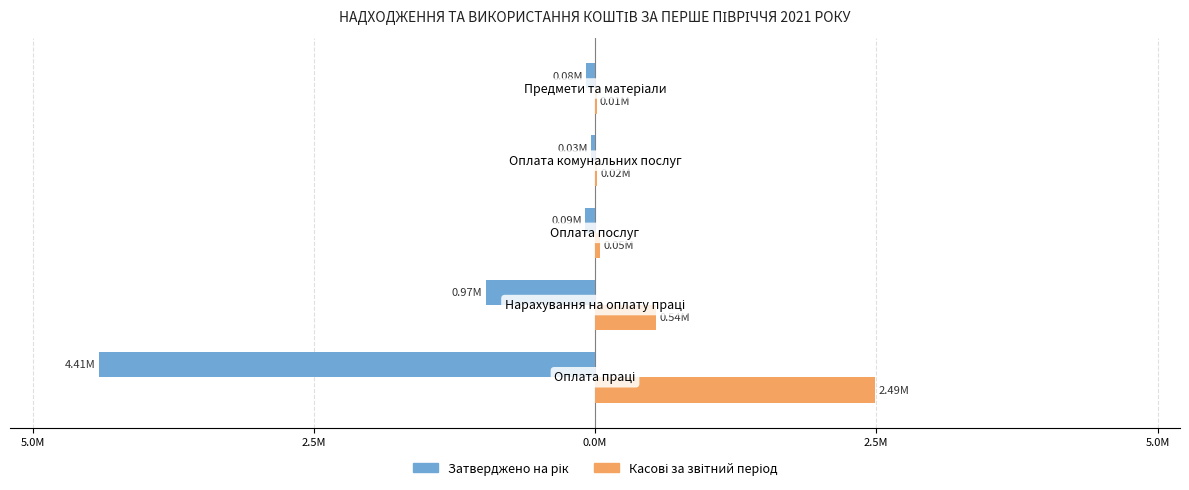

List the series in order of their overall mean, highest first.

Касові за звітний період, Затверджено на рік